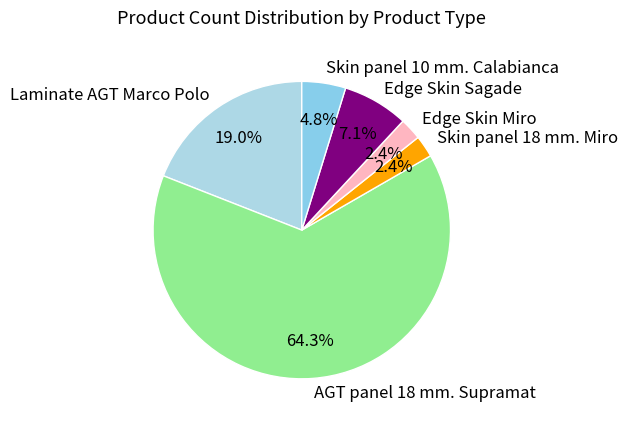

What is the ratio of the value at Laminate AGT Marco Polo to the value at Edge Skin Sagade?

2.7